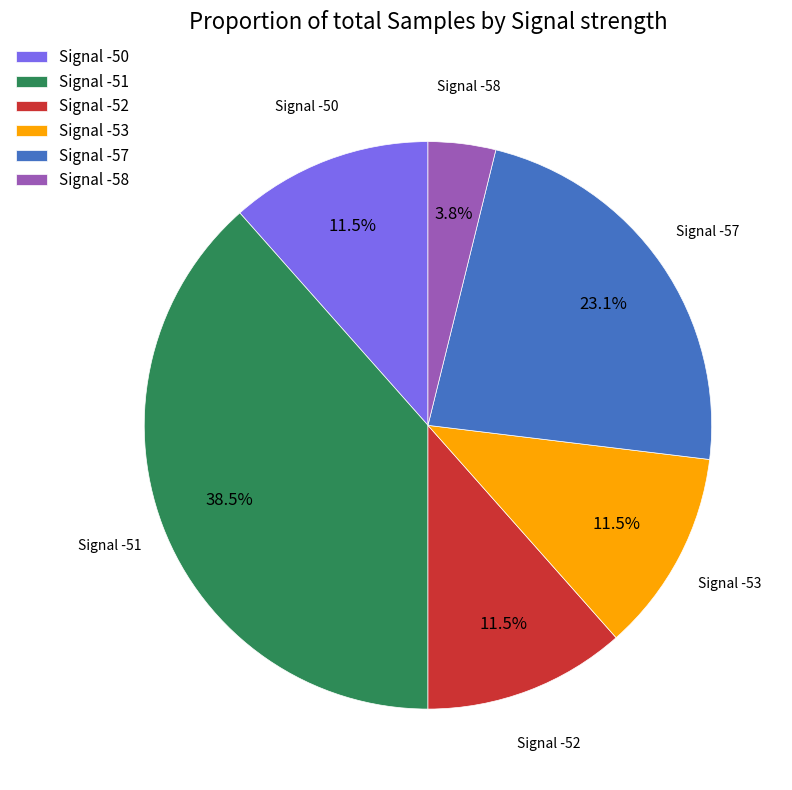

What percentage is NOT represented by Signal -52?

88.5%